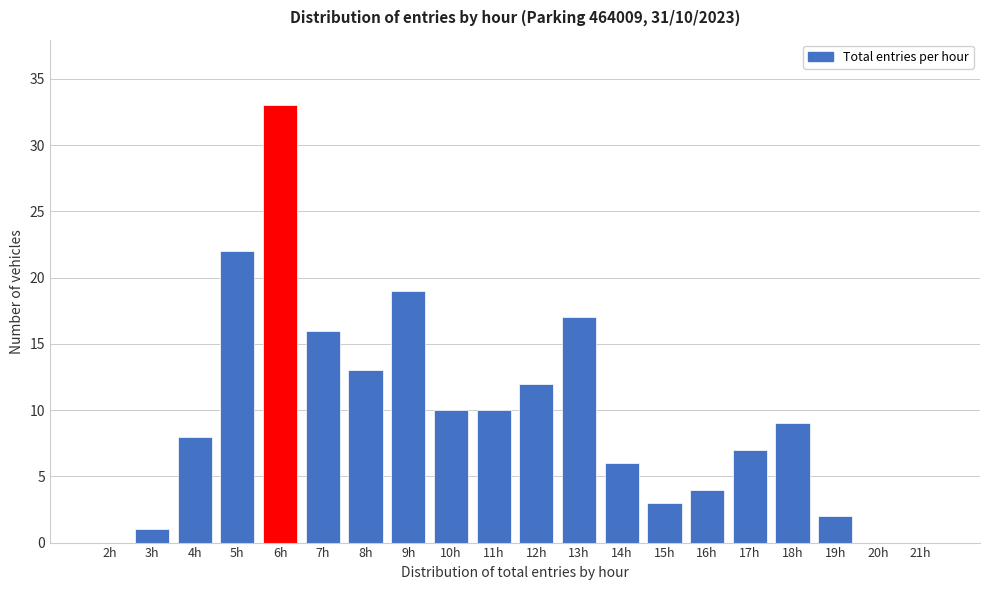

Reading right to left, extract all data points from this chart.

21h=0	20h=0	19h=2	18h=9	17h=7	16h=4	15h=3	14h=6	13h=17	12h=12	11h=10	10h=10	9h=19	8h=13	7h=16	6h=33	5h=22	4h=8	3h=1	2h=0